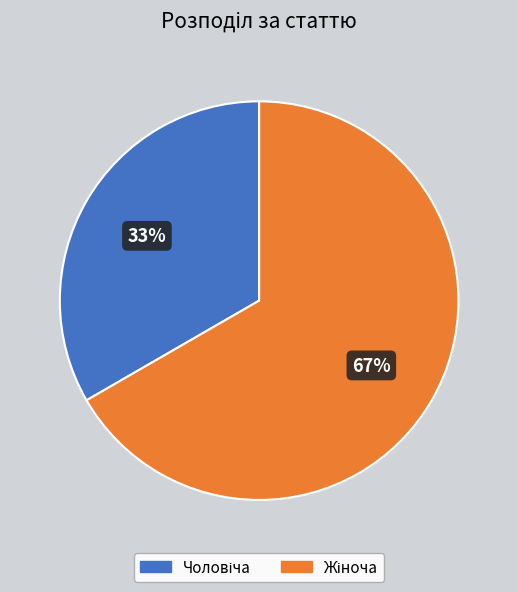

Is there a majority slice in this chart?

Yes